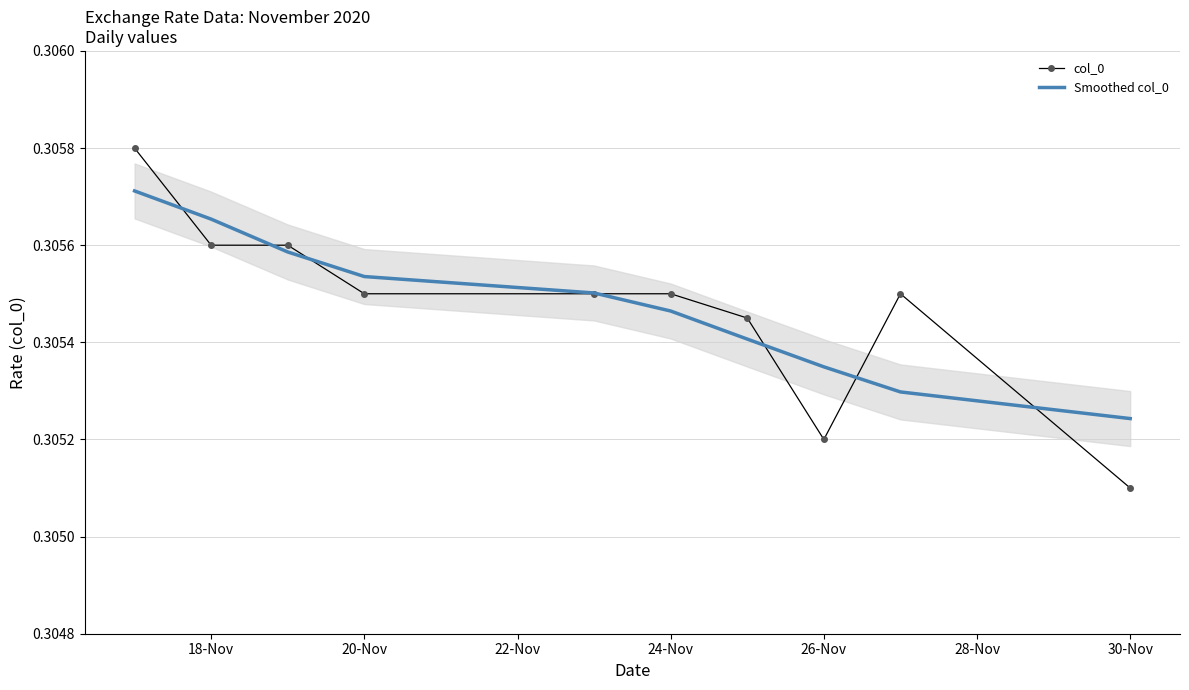

Where is col_0 nearest to the value 0?

30-Nov